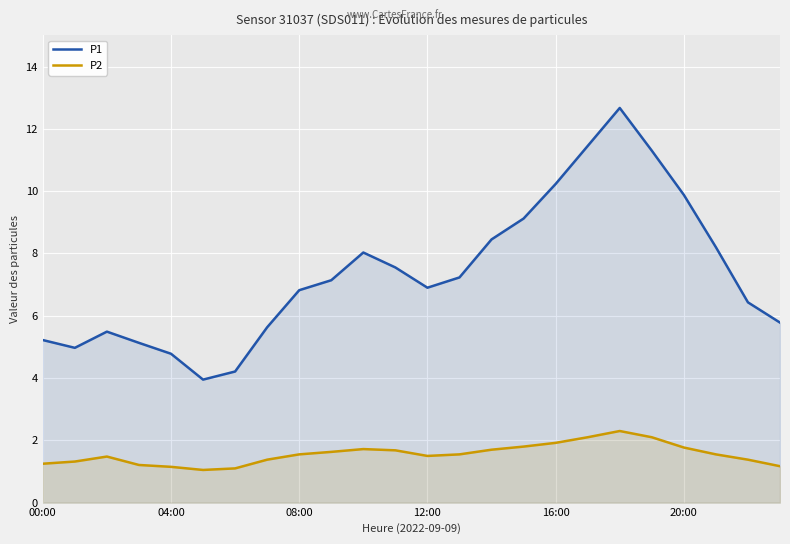

At which label does P2 reach its peak?

18